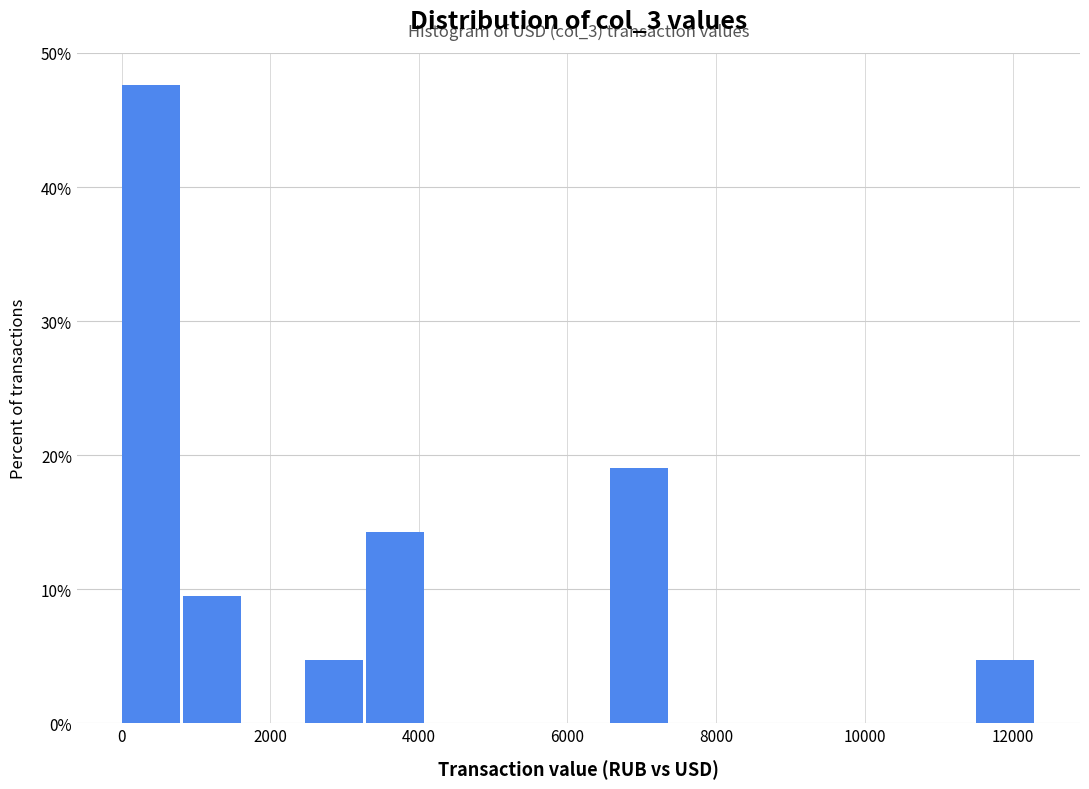

Over which range of the x-axis is the bar tallest?

0 to 800